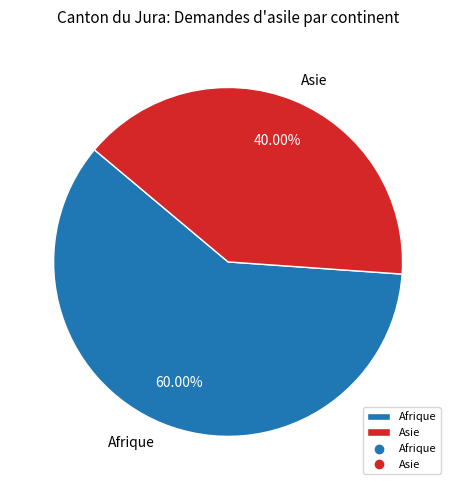

Rank the categories by value from lowest to highest.

Asie, Afrique